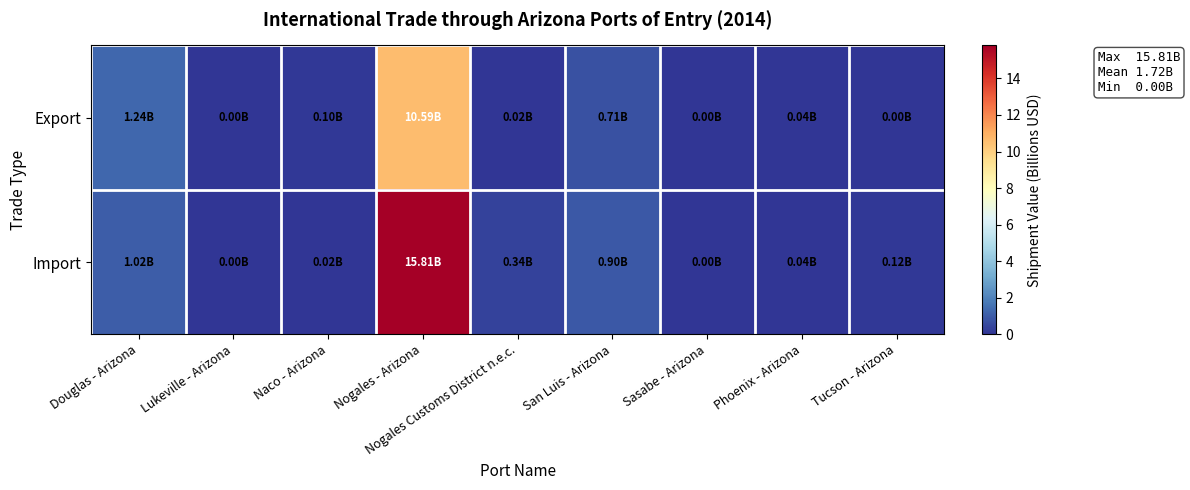

Reading left to right, transcribe all the data shown in this chart.

Export: Douglas - Arizona=1.2	Lukeville - Arizona=0.0	Naco - Arizona=0.1	Nogales - Arizona=10.6	Nogales Customs District n.e.c.=0.0	San Luis - Arizona=0.7	Sasabe - Arizona=0.0	Phoenix - Arizona=0.0	Tucson - Arizona=0.0
Import: Douglas - Arizona=1.0	Lukeville - Arizona=0.0	Naco - Arizona=0.0	Nogales - Arizona=15.8	Nogales Customs District n.e.c.=0.3	San Luis - Arizona=0.9	Sasabe - Arizona=0.0	Phoenix - Arizona=0.0	Tucson - Arizona=0.1